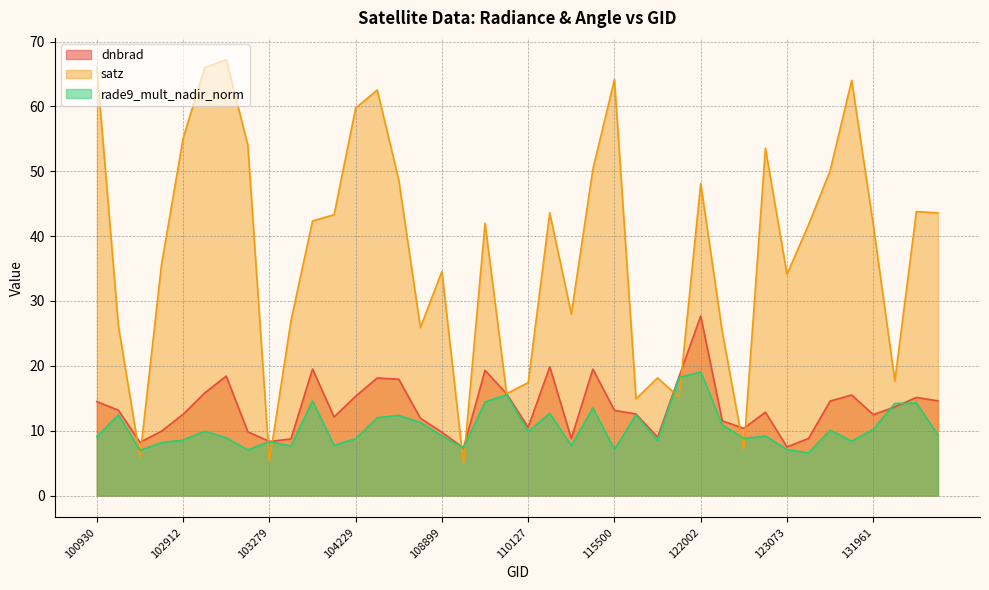

At which label does satz reach its minimum?

109072